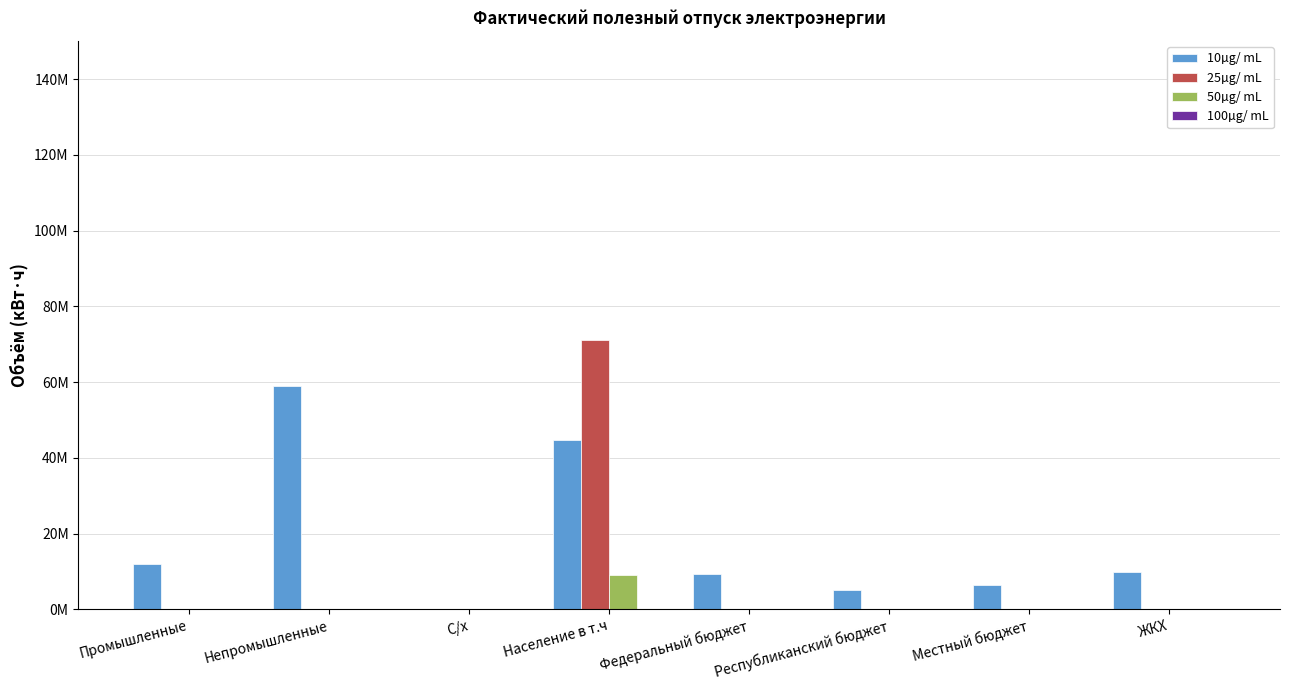

Does the chart contain stacked bars?

No